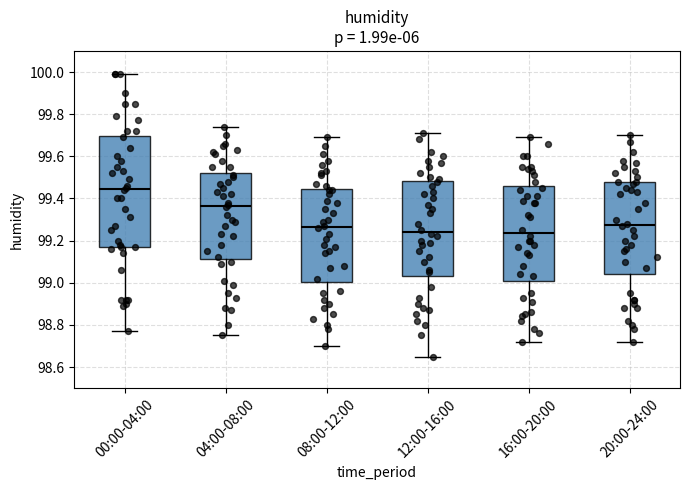

Which box's median line is the highest?

00:00-04:00